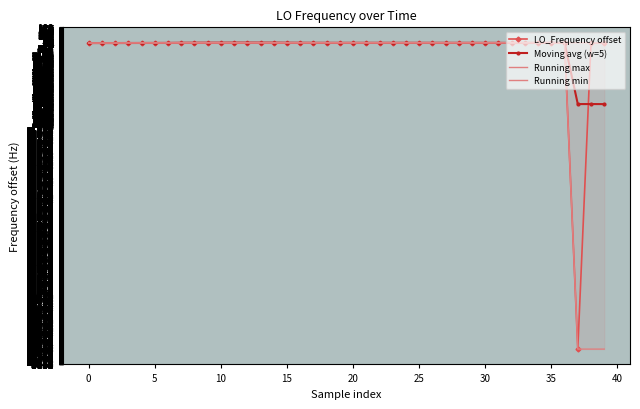

Reading right to left, transcribe all the data shown in this chart.

LO_Frequency offset: 0.0	2.9	-3681.8	4.7	2.0	2.7	2.2	1.9	1.7	1.6	1.8	2.2	2.8	2.9	2.7	2.7	2.7	2.7	2.8	2.9	2.8	2.7	2.2	1.8	2.3	4.5	4.5	4.7	4.7	3.9	4.6	4.5	4.5	2.4	2.0	2.6	1.9	0.3	0.2	0.2
Moving avg (w=5): -734.4	-733.9	-734.0	2.7	2.1	2.0	1.8	1.8	2.0	2.3	2.5	2.7	2.8	2.7	2.7	2.8	2.8	2.8	2.7	2.5	2.4	2.7	3.1	3.6	4.1	4.5	4.5	4.5	4.4	4.0	3.6	3.2	2.7	1.8	1.4	1.0	0.6	0.2	0.2	0.2
Running max: 4.7	4.7	4.7	4.7	4.7	4.7	4.7	4.7	4.7	4.7	4.7	4.7	4.7	4.7	4.7	4.7	4.7	4.7	4.7	4.7	4.7	4.7	4.7	4.7	4.7	4.7	4.7	4.7	4.7	4.6	4.6	4.5	4.5	2.6	2.6	2.6	1.9	0.3	0.2	0.2
Running min: -3681.8	-3681.8	-3681.8	0.2	0.2	0.2	0.2	0.2	0.2	0.2	0.2	0.2	0.2	0.2	0.2	0.2	0.2	0.2	0.2	0.2	0.2	0.2	0.2	0.2	0.2	0.2	0.2	0.2	0.2	0.2	0.2	0.2	0.2	0.2	0.2	0.2	0.2	0.2	0.2	0.2